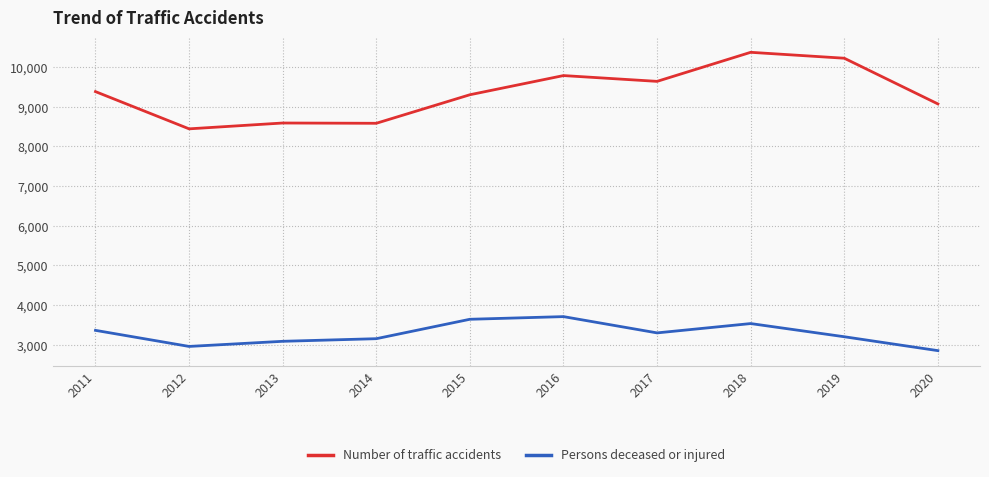

How many lines are shown in the chart?

2